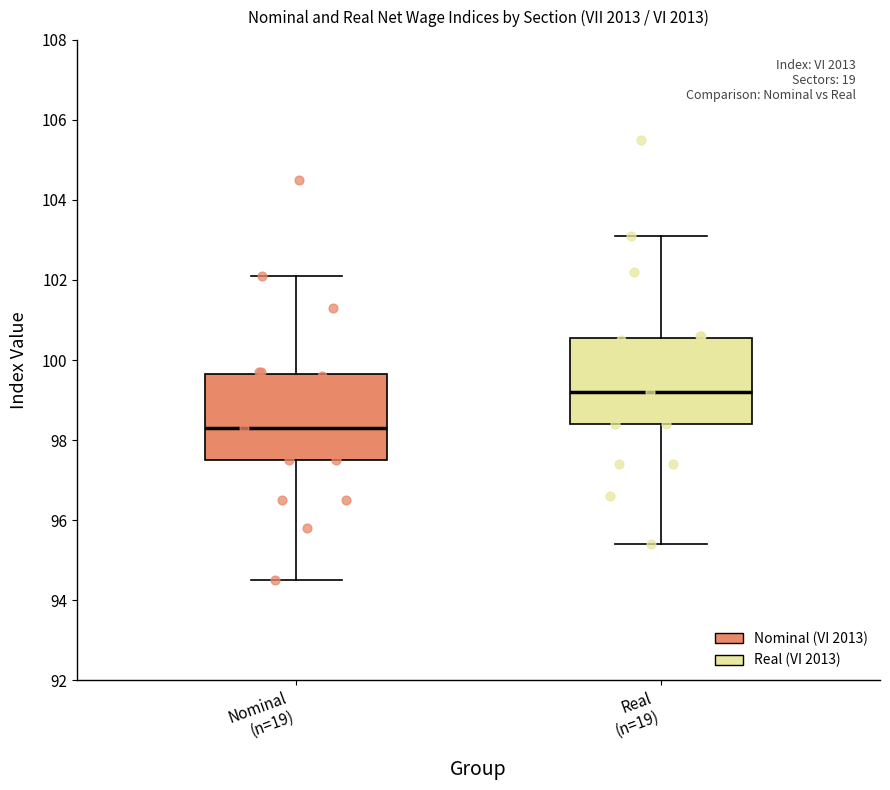

Where does the lower whisker of the box for Real (n=19) end on the y-axis? The values are not printed on the chart, so give them approximately, as read against the axis.

95.4